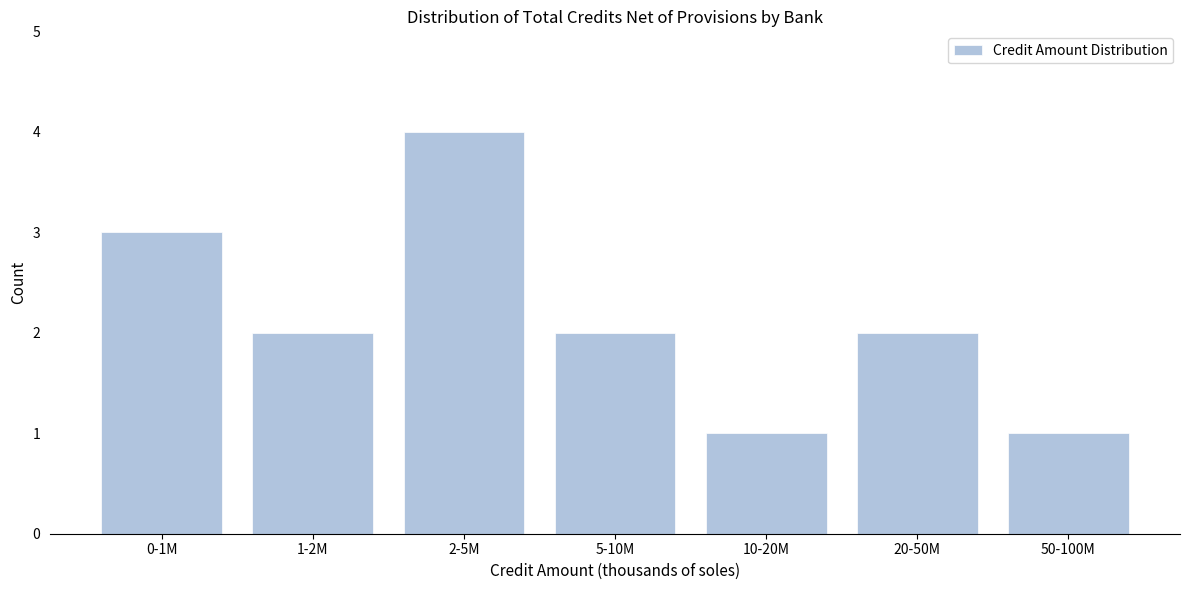

Reading left to right, transcribe all the data shown in this chart.

0-1M=3	1-2M=2	2-5M=4	5-10M=2	10-20M=1	20-50M=2	50-100M=1